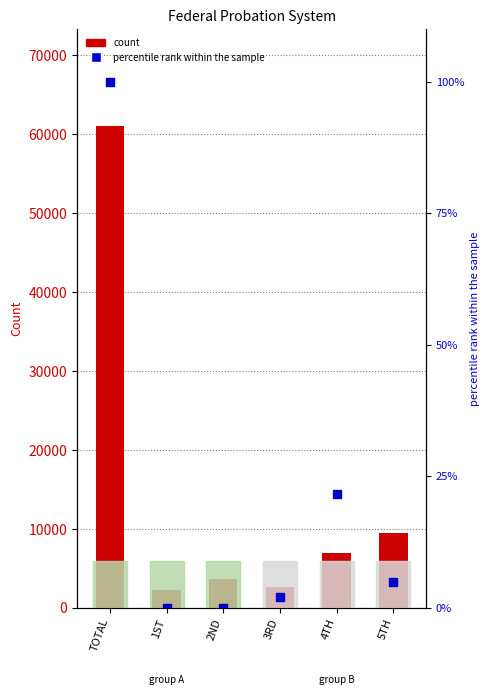

Which series contains the highest Y value?

Total Removed (col_10)